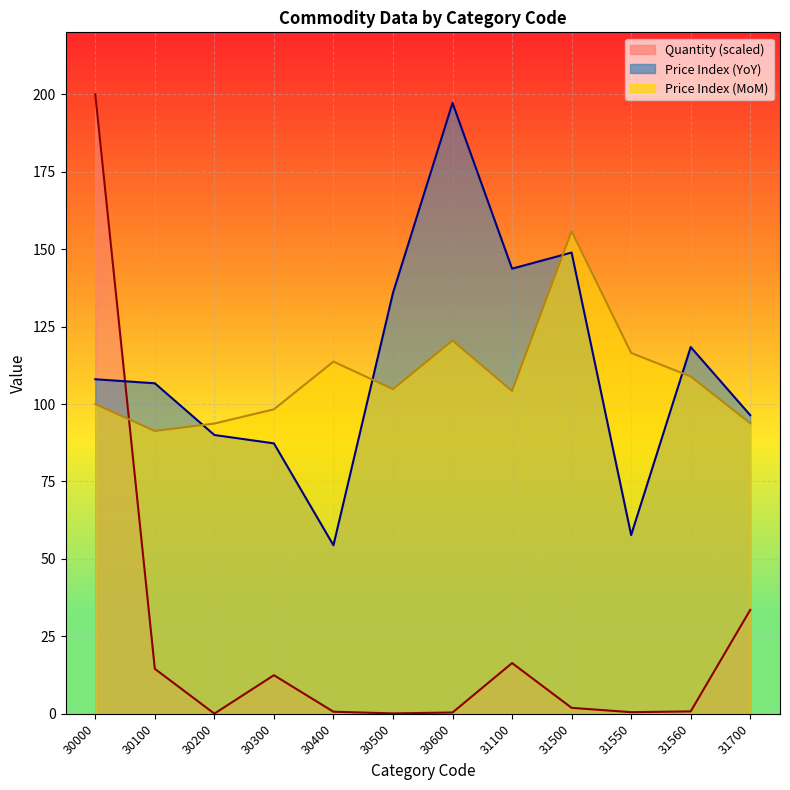

True or false: Price Index (MoM) has a value of 120.5 at 30600.

True